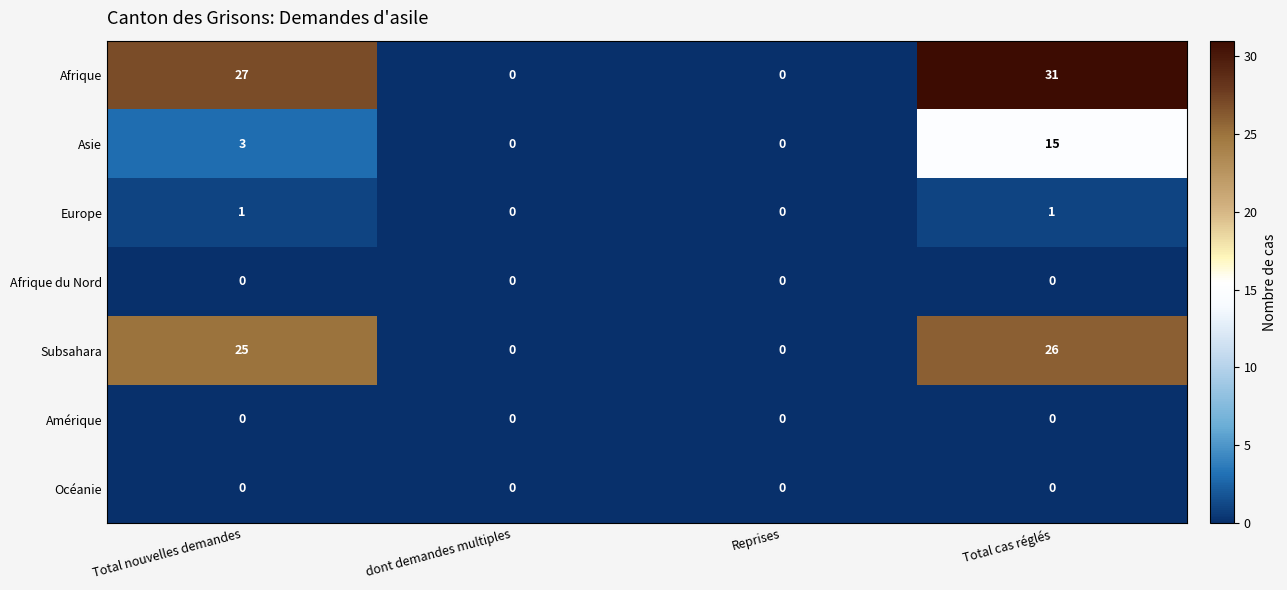

Which series changed the most between Total nouvelles demandes and Reprises?

Afrique